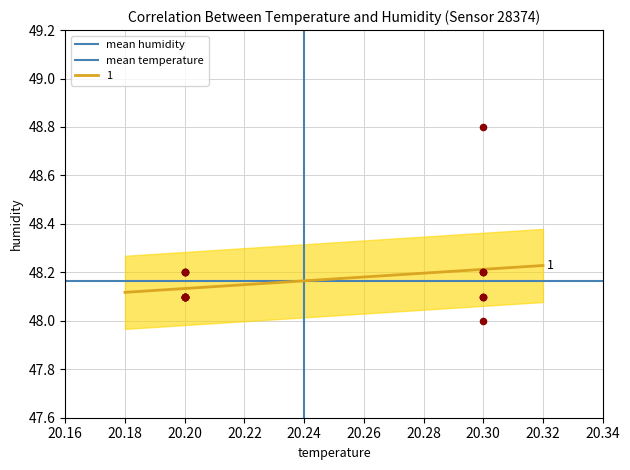

Is the value of mean temperature at 20.18 greater than the value of mean humidity at 20.16?

No